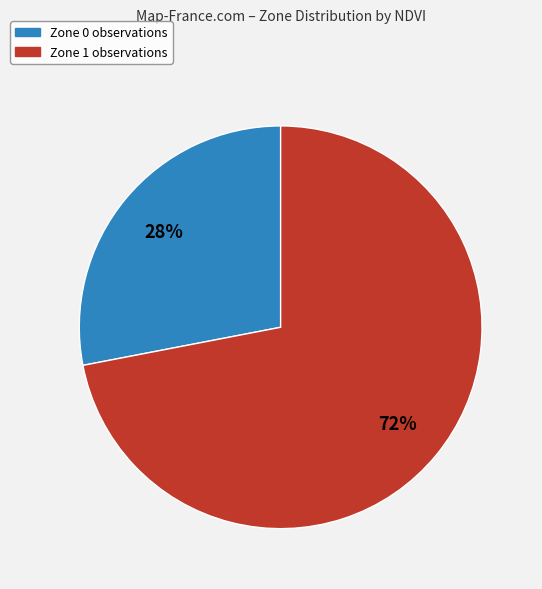

How many slices are in this pie chart?

2